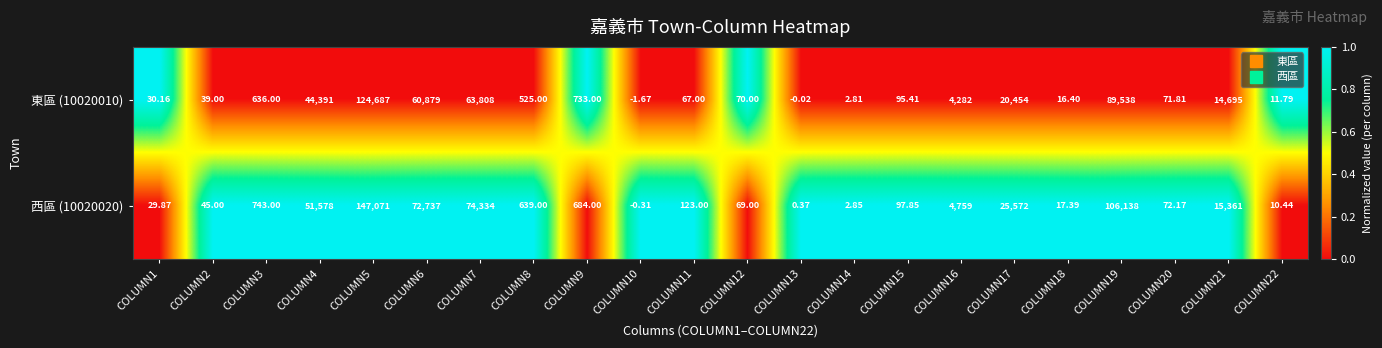

What is the spread (max minus min) of values at COLUMN17?

5118.0